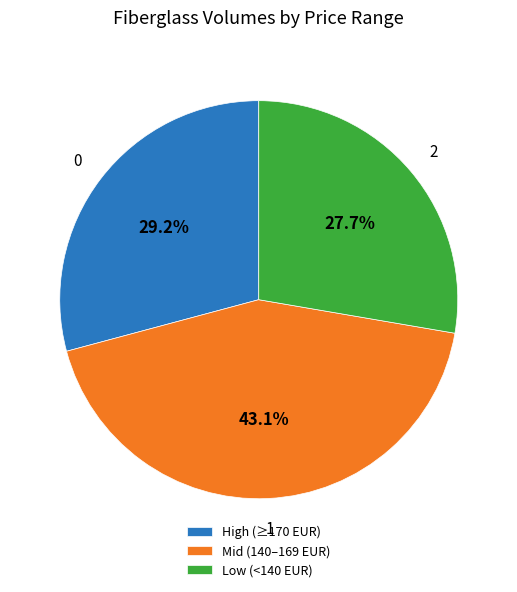

To the nearest percent, what is the average slice percentage?

33%